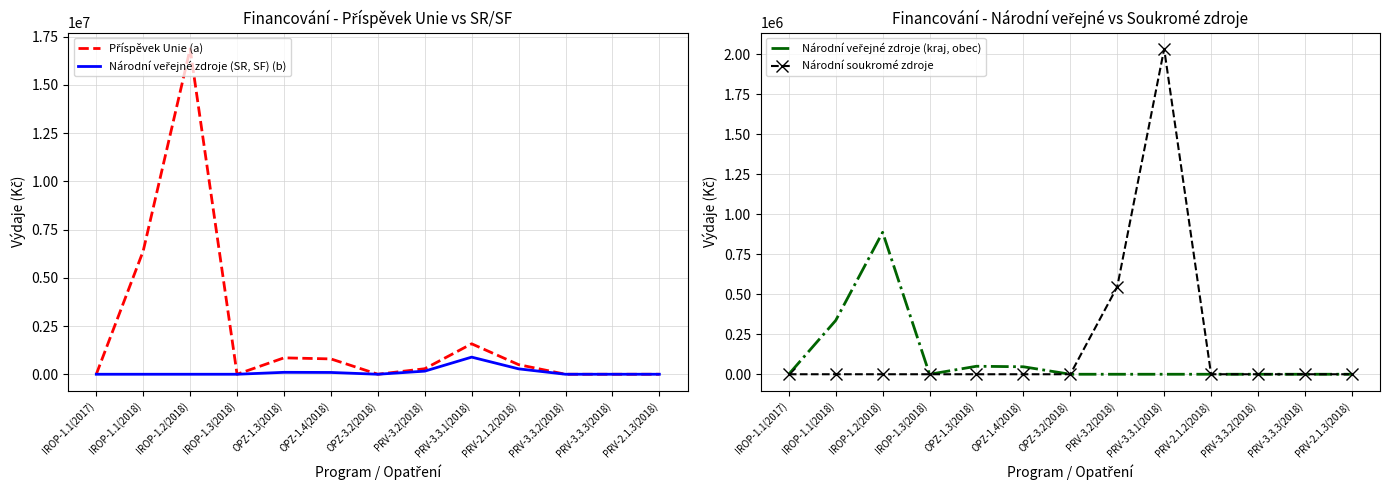

Between PRV-2.1.2(2018) and OPZ-1.4(2018), which is larger?

OPZ-1.4(2018)